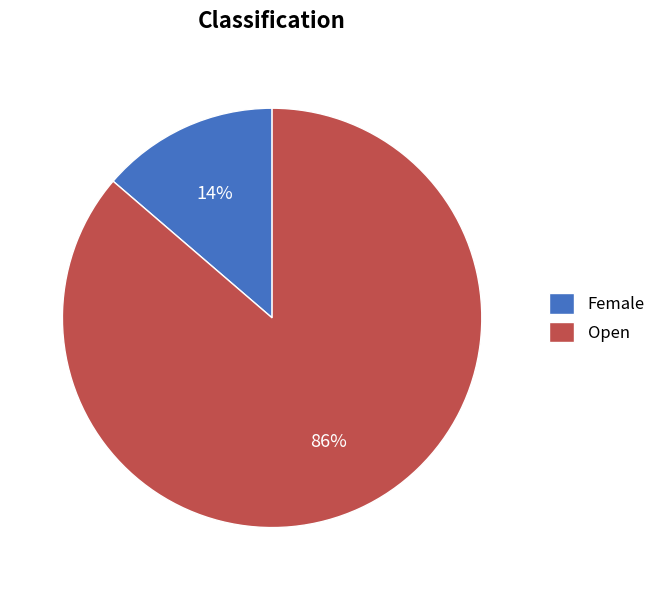

What percentage is the Open slice, to the nearest percent?

86%